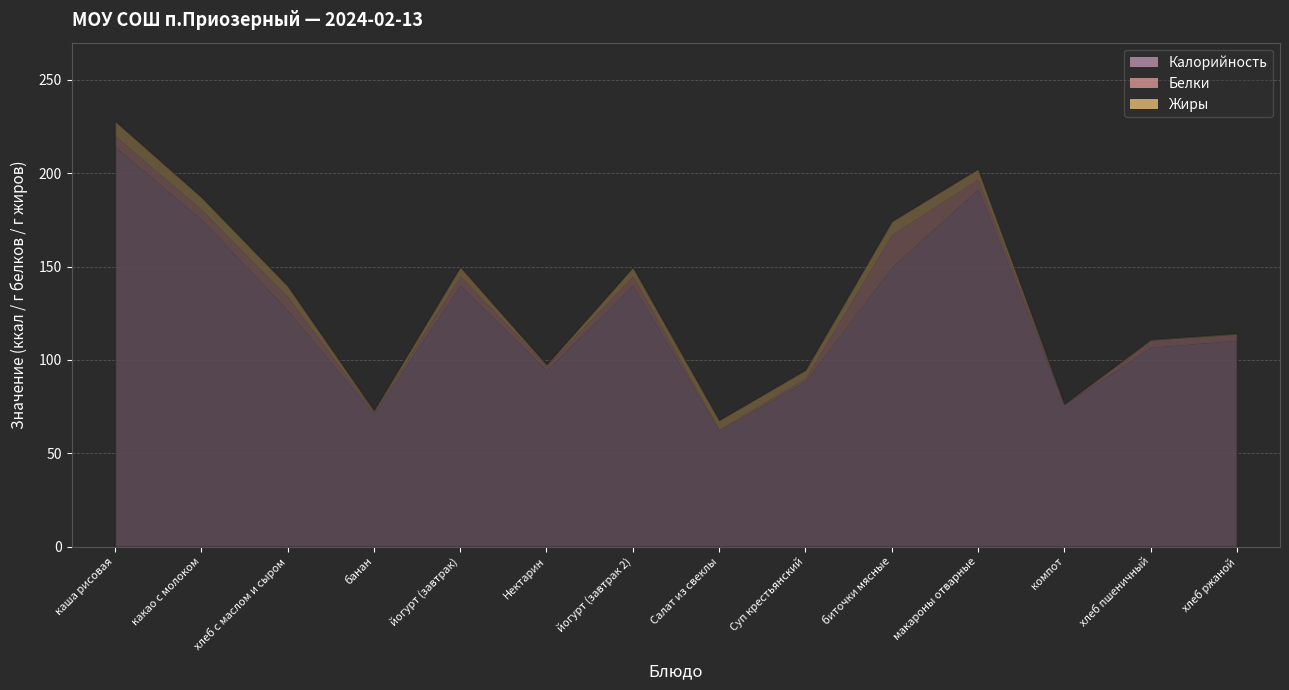

What is the difference between the second highest and second lowest values in the Жиры series?

6.6